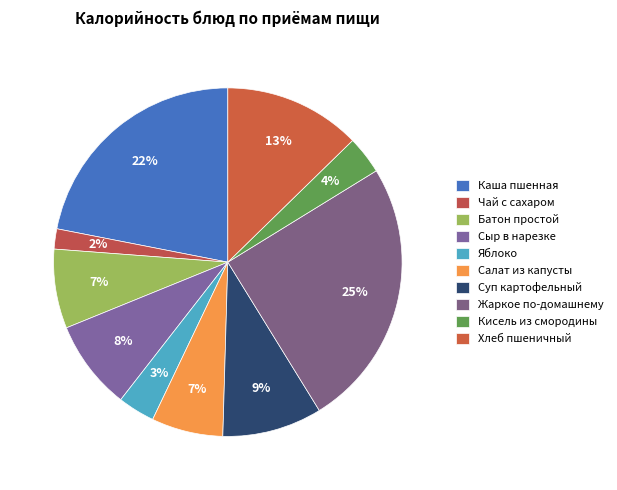

Count the number of slices in the pie.

10